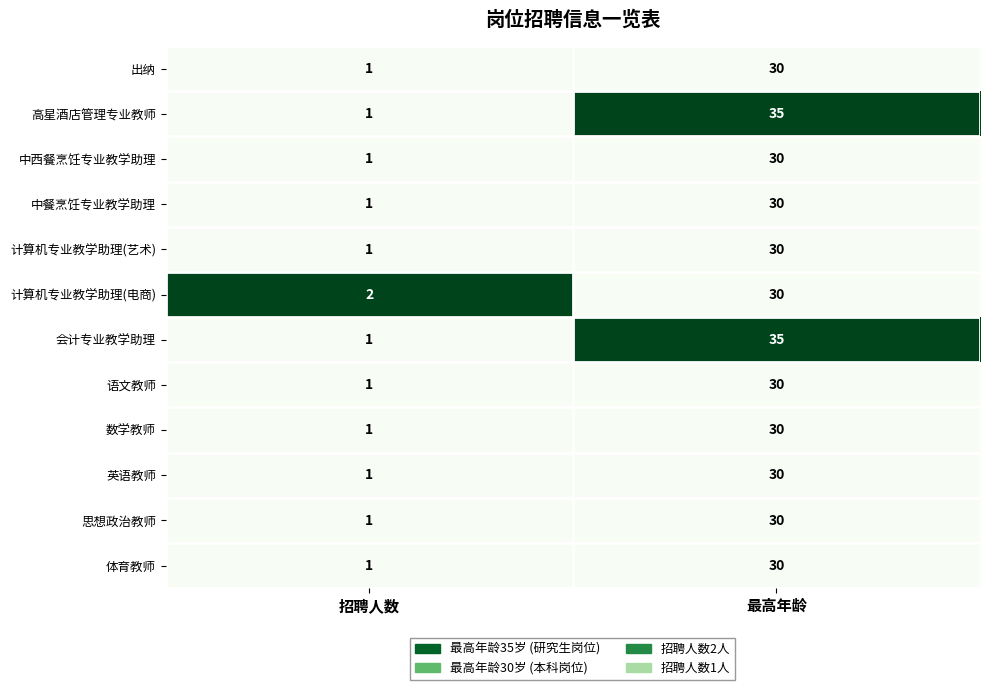

Reading left to right, what are all the values shown in this chart?

出纳: 招聘人数=1	最高年龄=30
高星酒店管理专业教师: 招聘人数=1	最高年龄=35
中西餐烹饪专业教学助理: 招聘人数=1	最高年龄=30
中餐烹饪专业教学助理: 招聘人数=1	最高年龄=30
计算机专业教学助理(艺术): 招聘人数=1	最高年龄=30
计算机专业教学助理(电商): 招聘人数=2	最高年龄=30
会计专业教学助理: 招聘人数=1	最高年龄=35
语文教师: 招聘人数=1	最高年龄=30
数学教师: 招聘人数=1	最高年龄=30
英语教师: 招聘人数=1	最高年龄=30
思想政治教师: 招聘人数=1	最高年龄=30
体育教师: 招聘人数=1	最高年龄=30